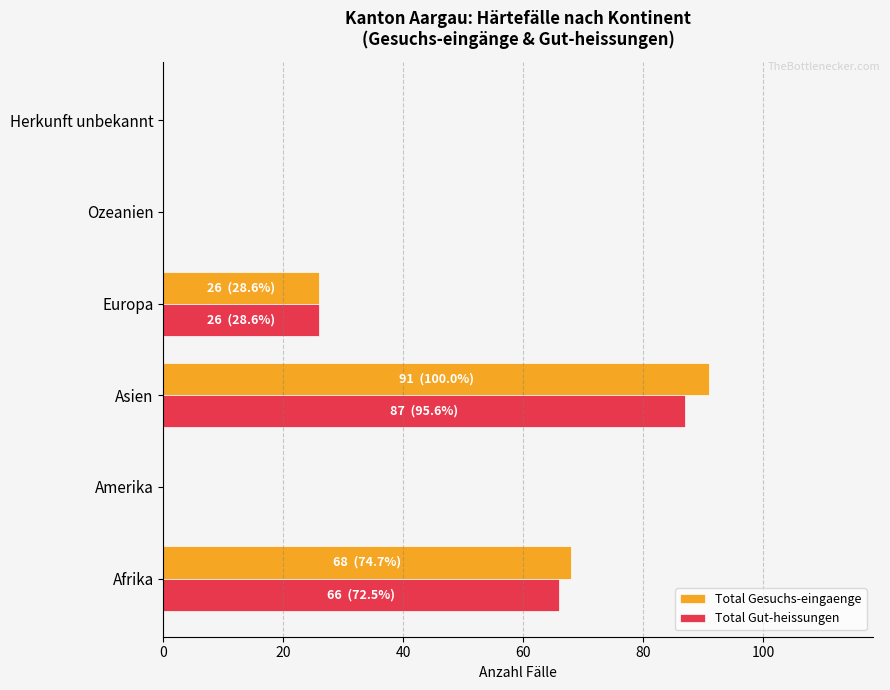

How many categories are shown in the chart?

6